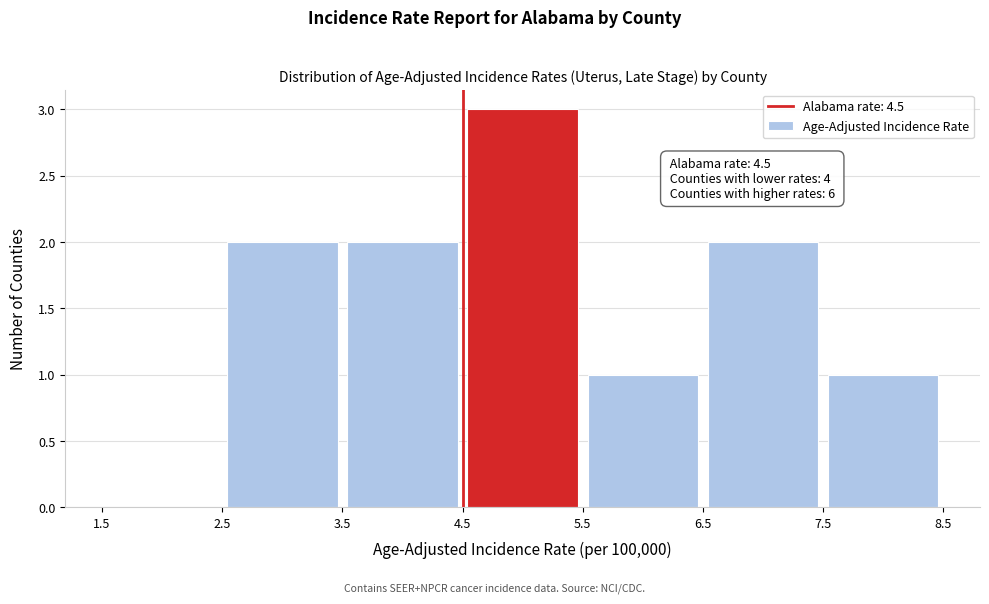

Over which range of the x-axis is the bar tallest?

4.5 to 5.5